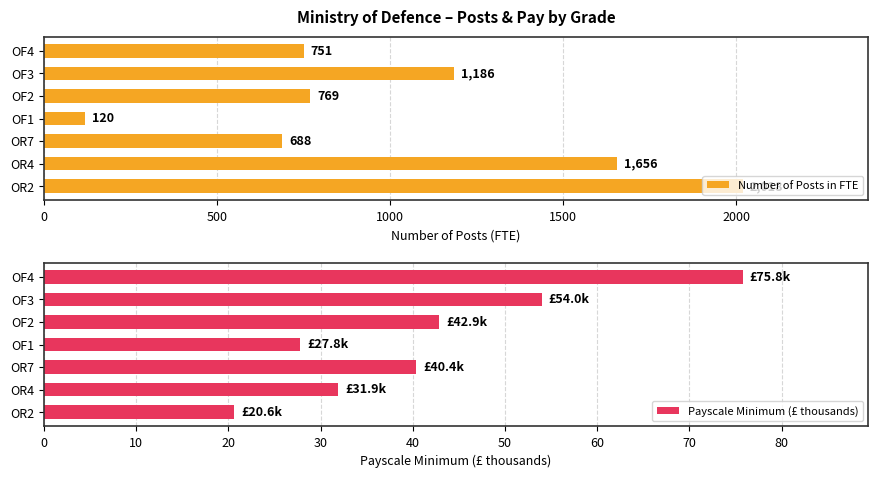

What value does the Number of Posts in FTE series have at OR4, to the nearest 50?

1650